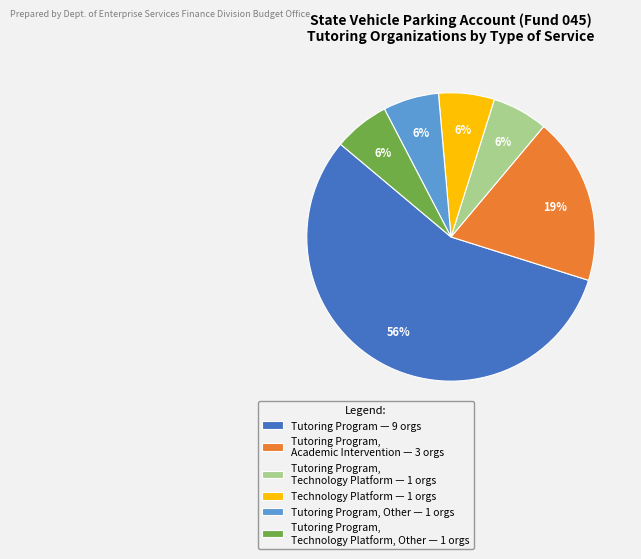

Is it true that Tutoring Program, Other — 1 orgs is 1% of the pie?

False